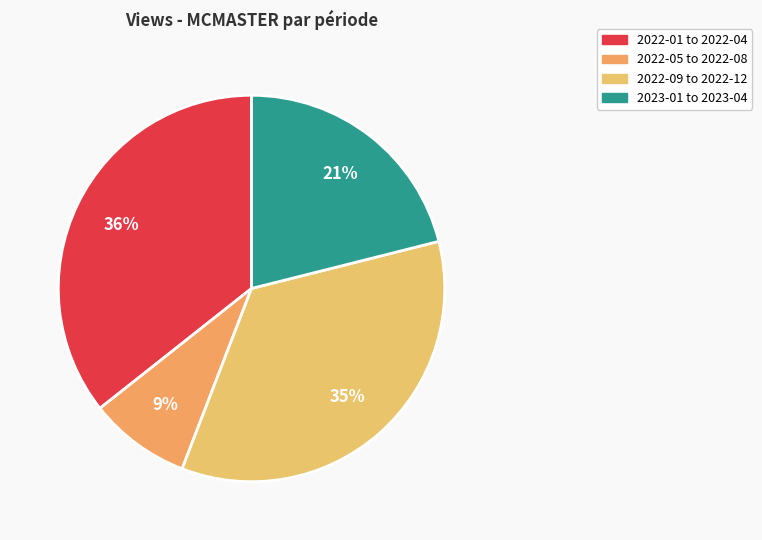

Count the number of slices in the pie.

4